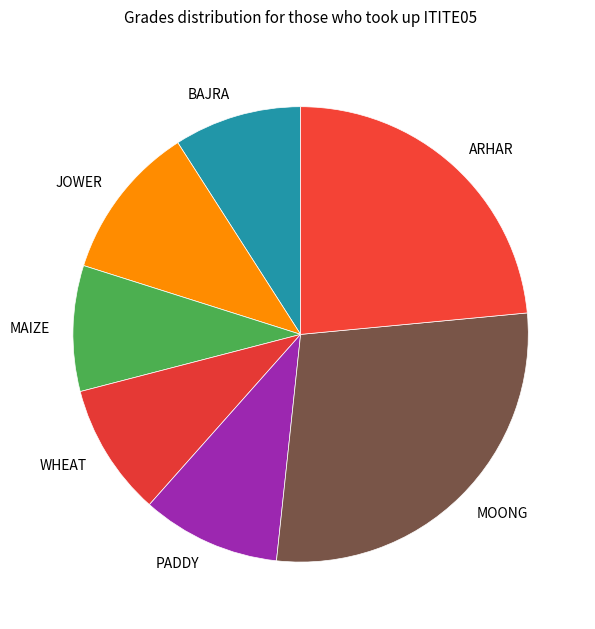

Does BAJRA account for over 50% of the chart?

No